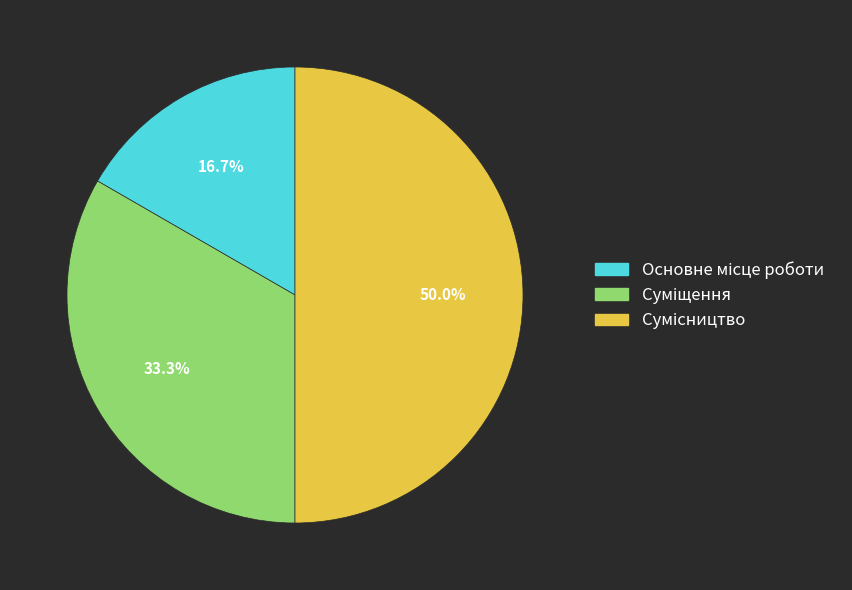

To the nearest percent, what portion does Основне місце роботи represent?

17%